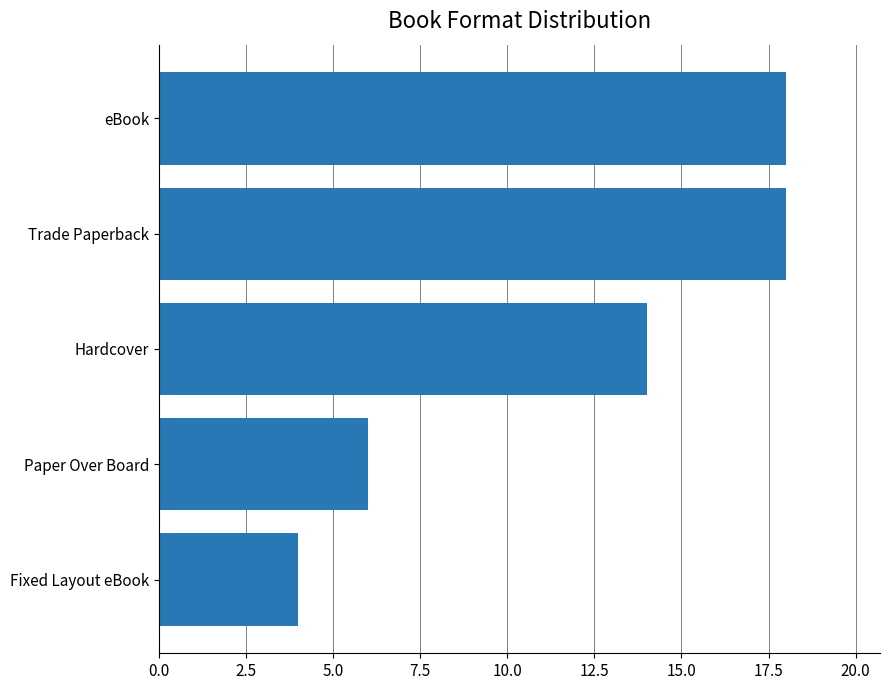

What is the change in value from Paper Over Board to Hardcover?

+8